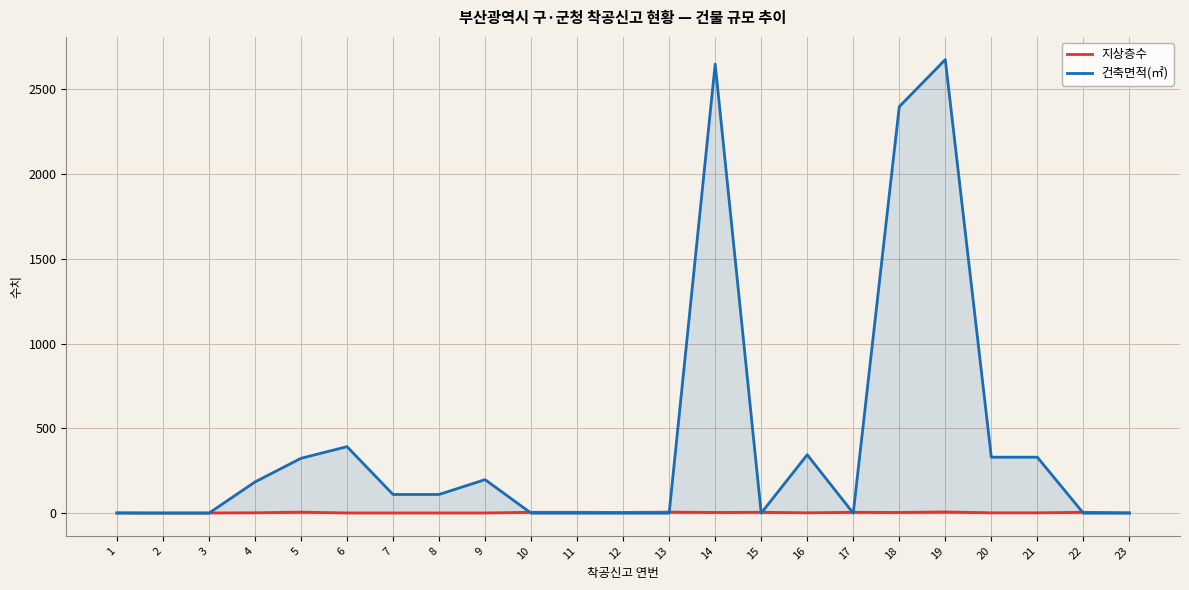

What is the average value of the 지상층수 series?

3.2